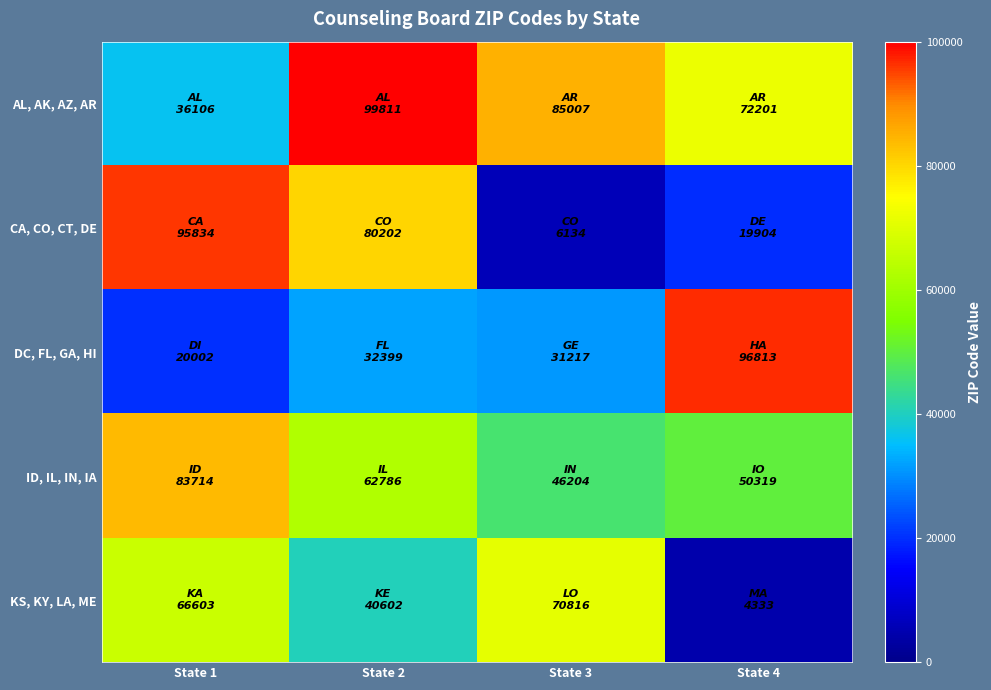

At State 1, list the series in order from largest to smallest.

CA, CO, CT, DE, ID, IL, IN, IA, KS, KY, LA, ME, AL, AK, AZ, AR, DC, FL, GA, HI